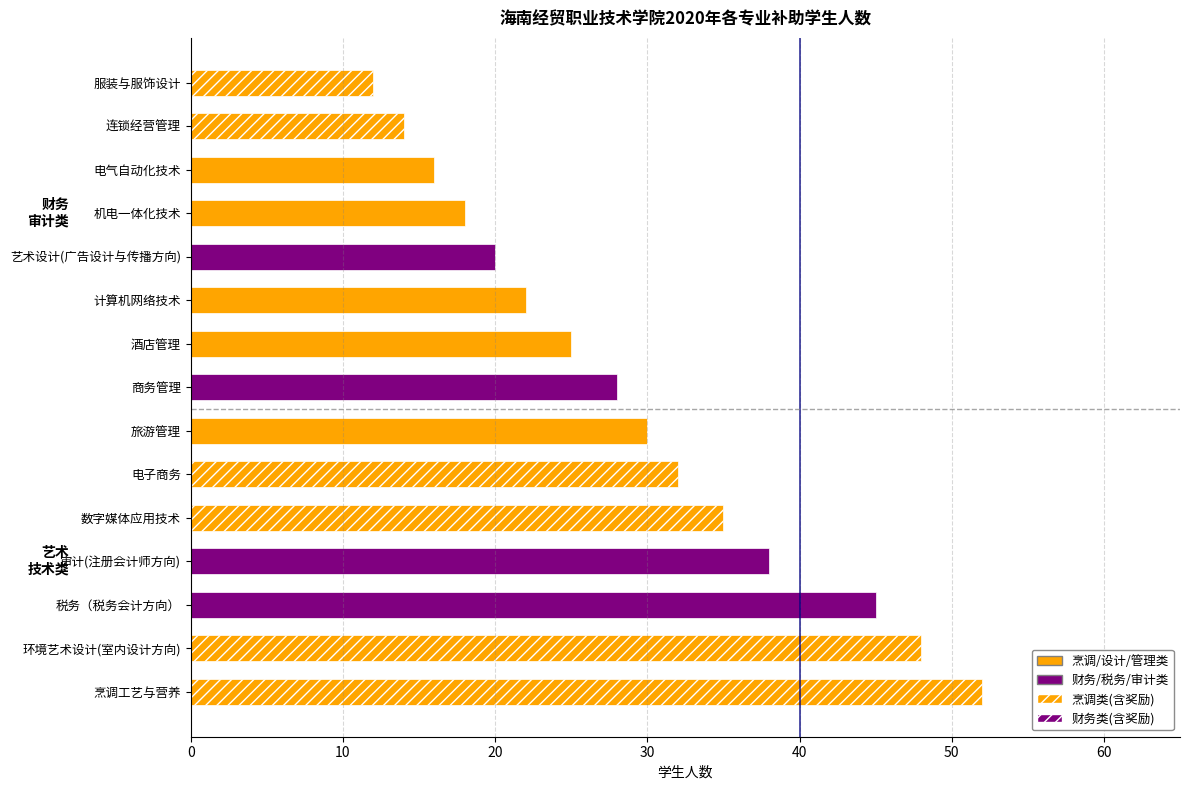

How many data points are less than 28?

7